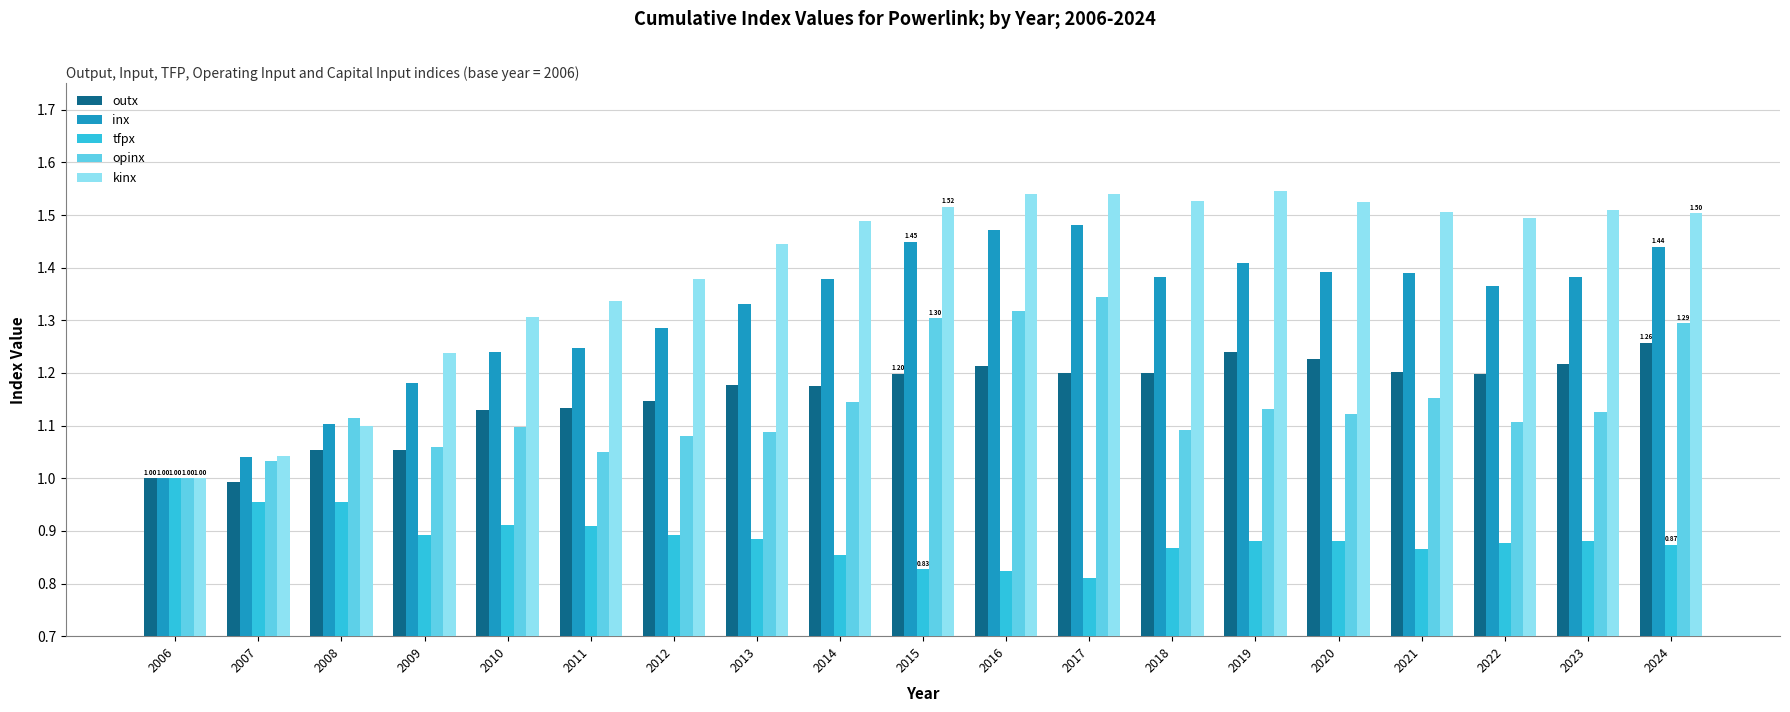

Which series has the largest total across all categories?

kinx